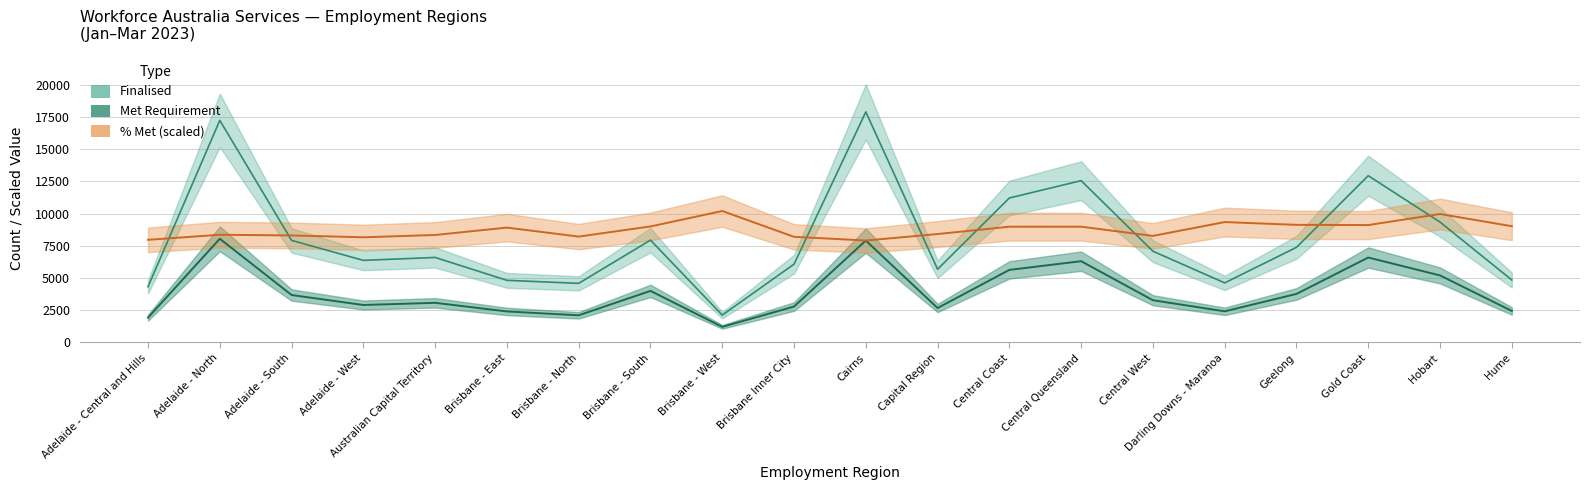

At which label is Finalised closest to 10000?

Hobart